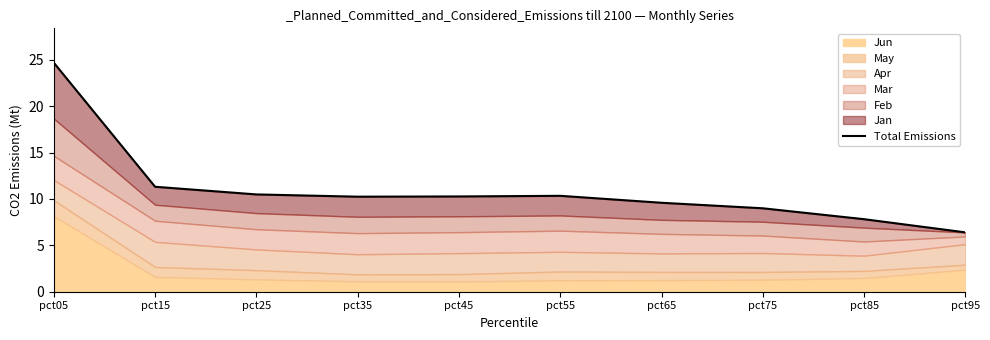

What is the change in value from pct25 to pct35?

-0.2